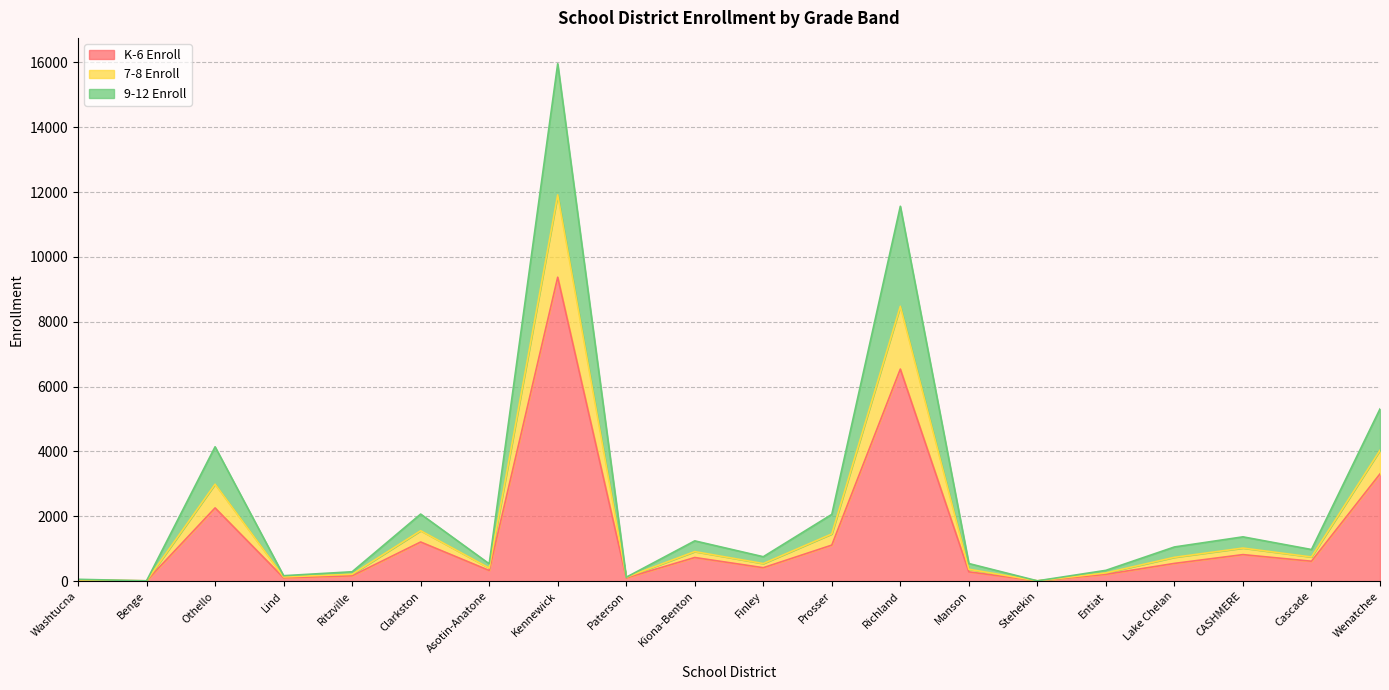

At which category is the sum across all series the highest?

Kennewick